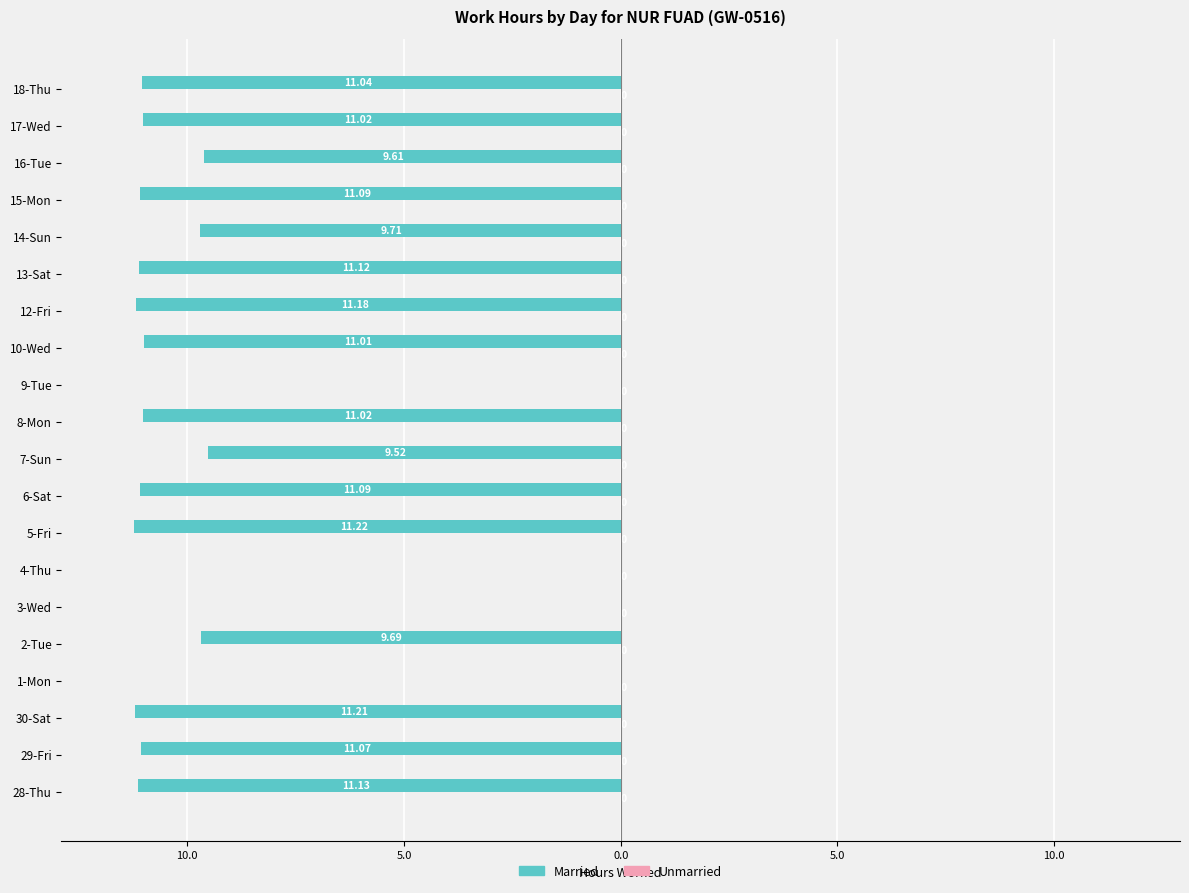

Are the bars horizontal?

Yes